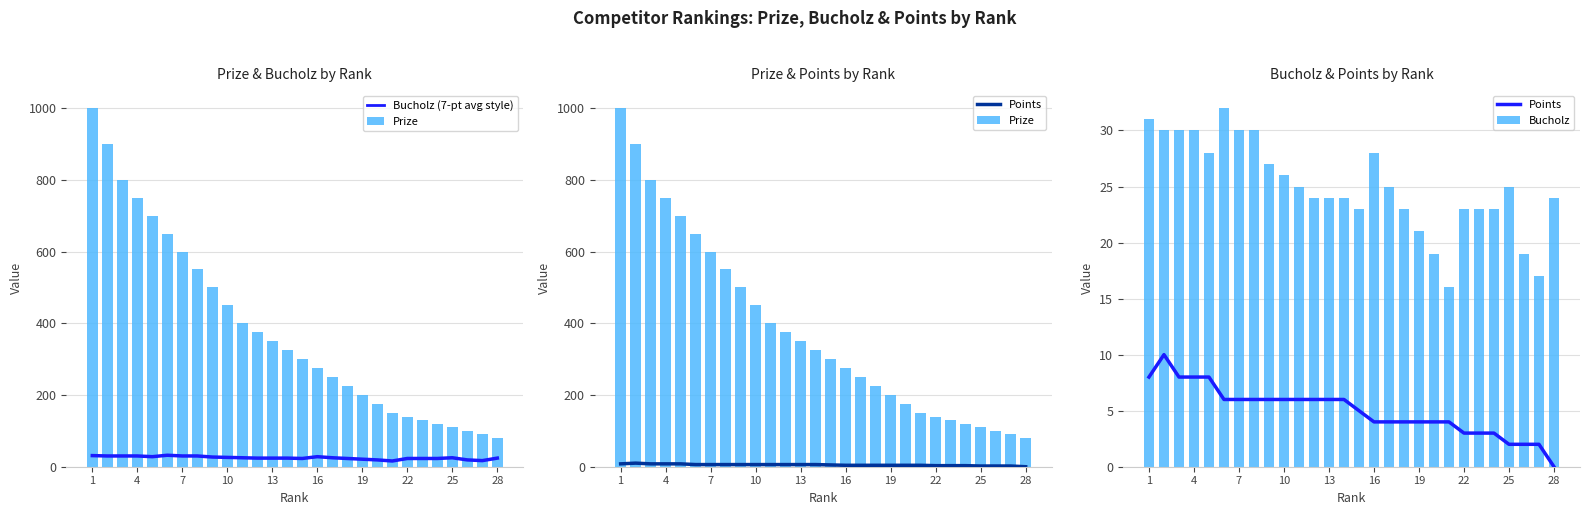

What is the difference between the second highest and minimum values in the Bucholz series?

15